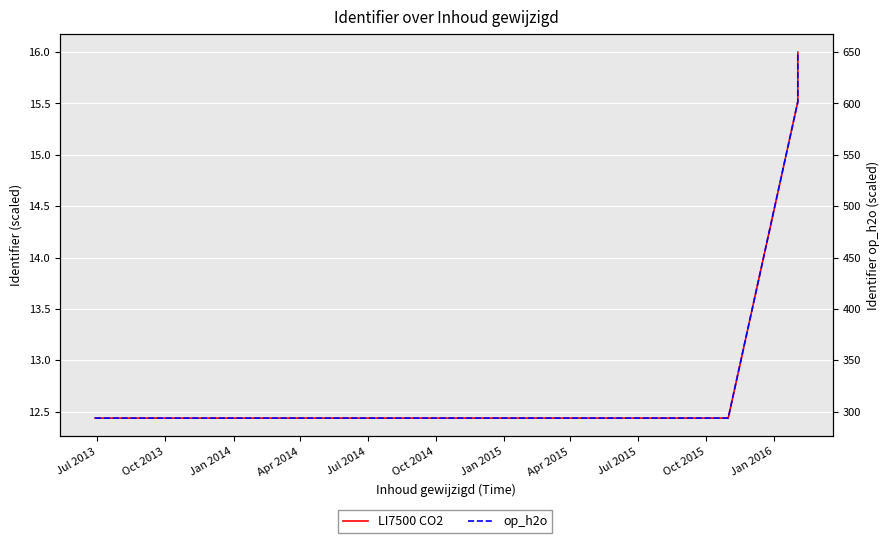

Reading left to right, what are all the values shown in this chart?

LI7500 CO2: 12.4	12.4	12.4	12.4	12.4	12.4	12.4	12.4	12.4	12.4	12.4	12.4	12.4	12.4	12.4	12.4	12.4	12.4	15.5	16.0
op_h2o: 293.6	293.6	293.6	293.6	293.6	293.6	293.6	293.6	293.6	293.6	293.6	293.6	293.6	293.6	293.6	293.6	293.6	293.6	601.8	650.0